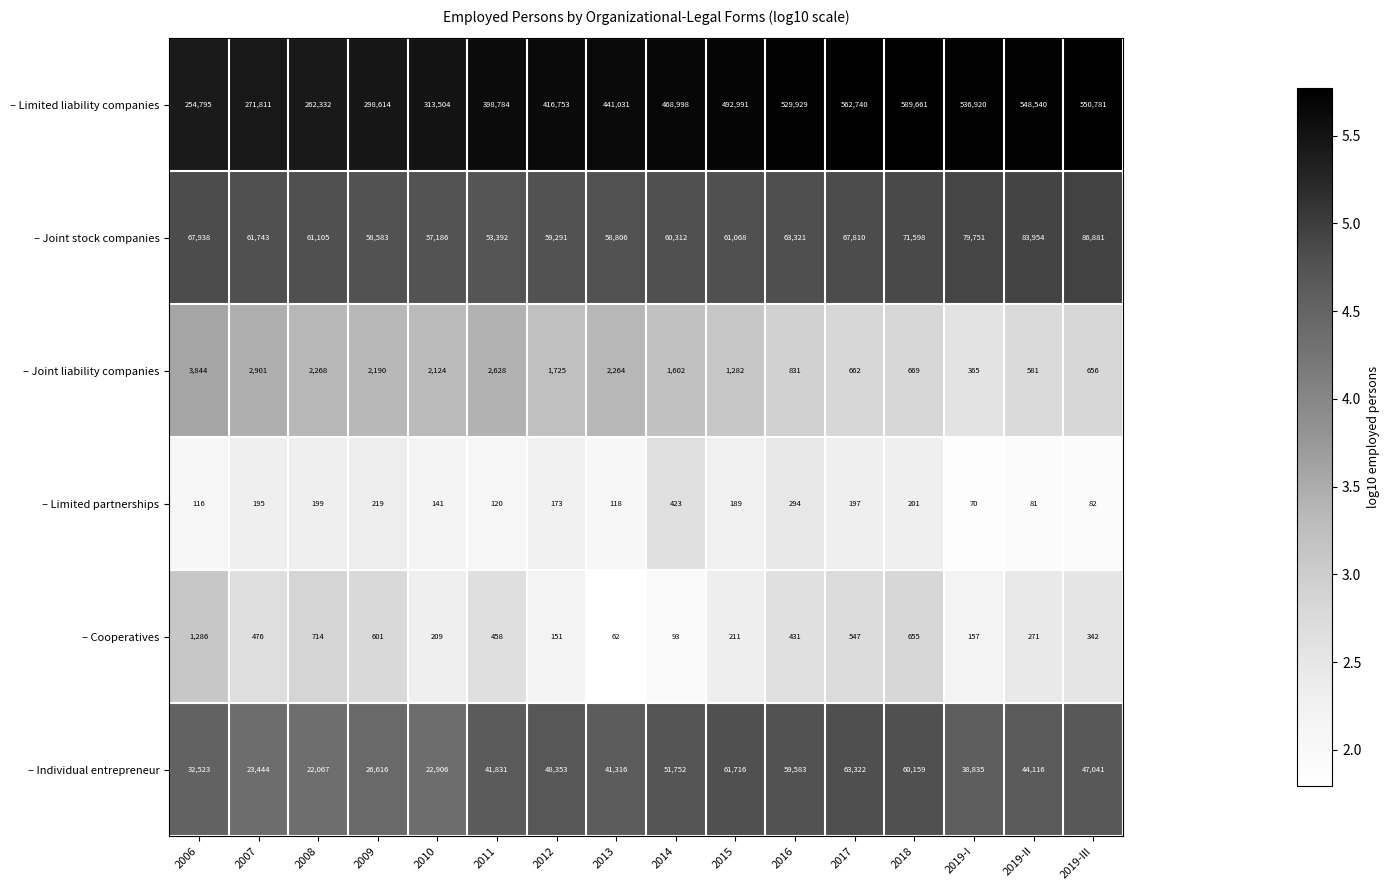

What is the spread (max minus min) of values at 2017?

562543